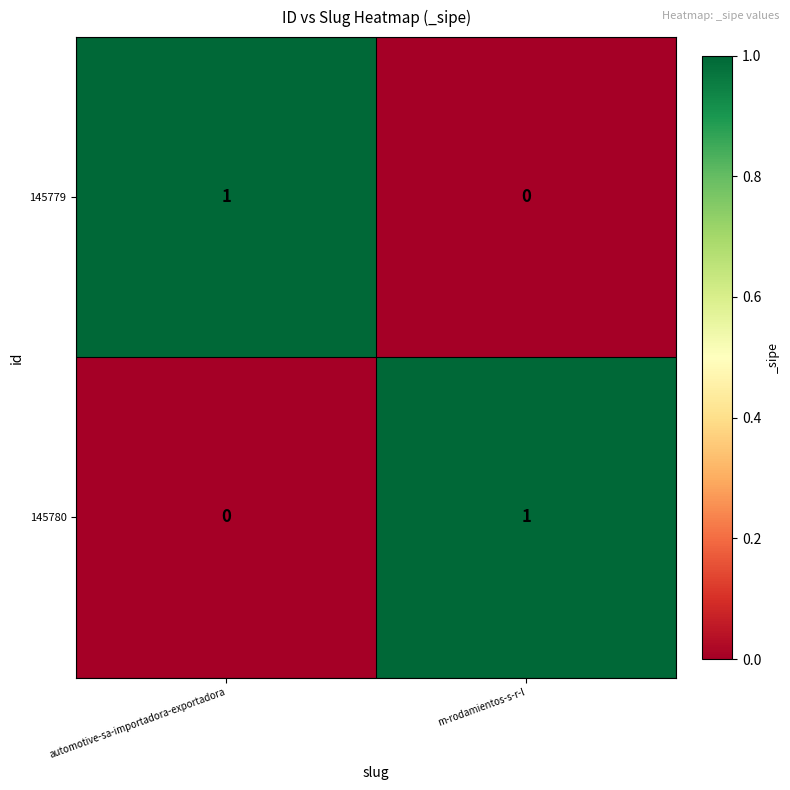

At which label does 145779 reach its peak?

automotive-sa-importadora-exportadora